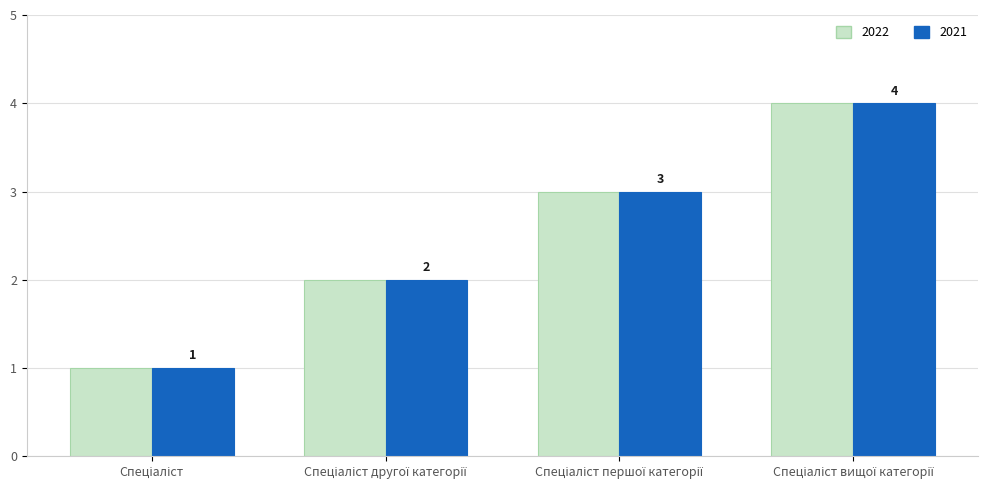

Count the 2021 values in the range 2 to 4.

3